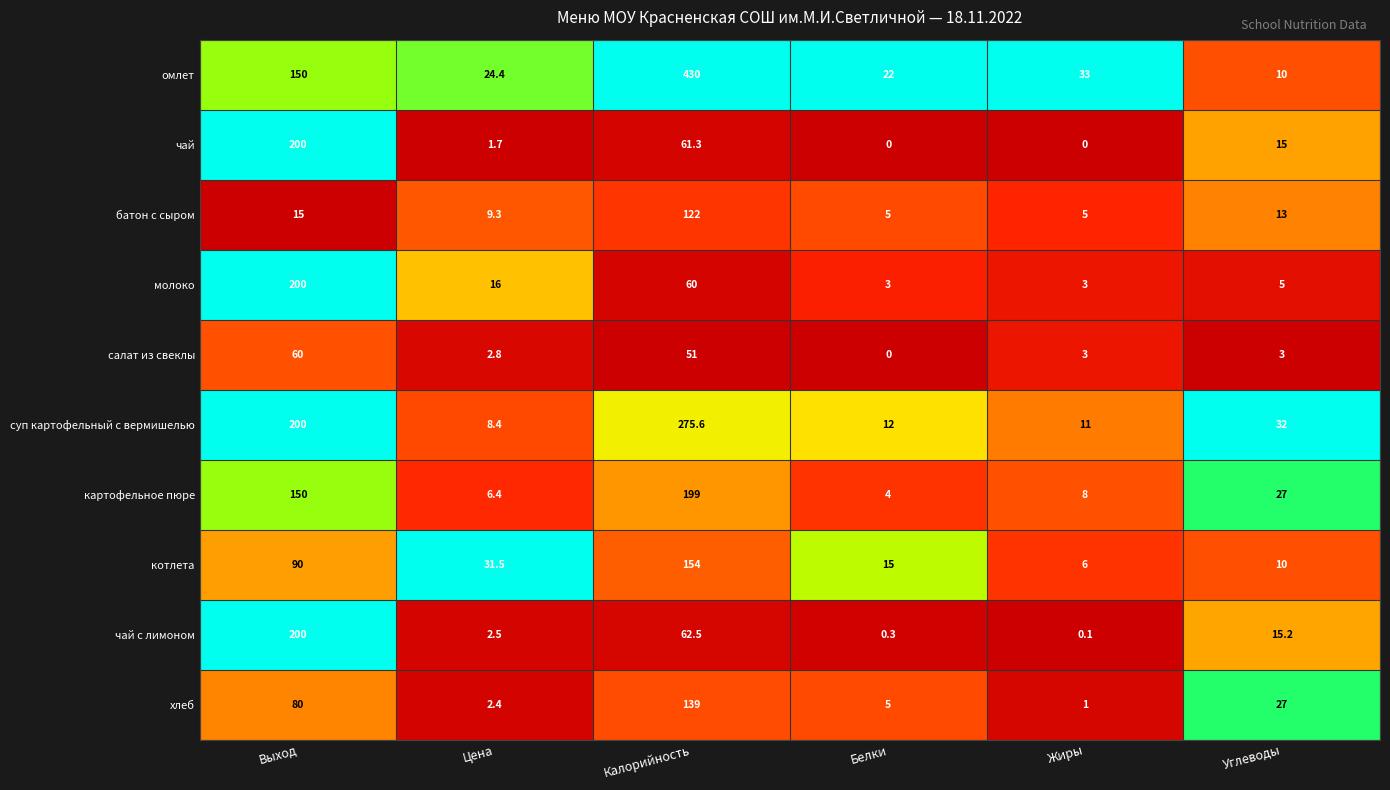

How many distinct data groups are displayed?

10